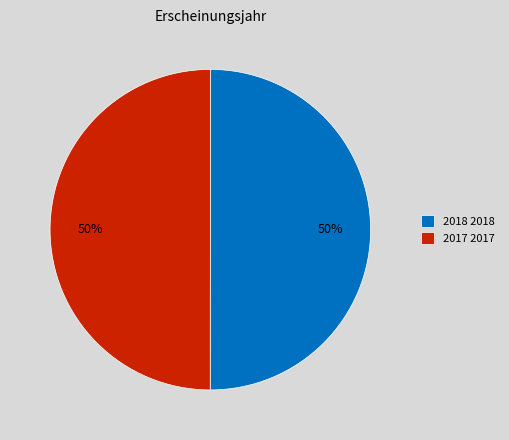

To the nearest percent, what percentage of the pie is 2017?

50%